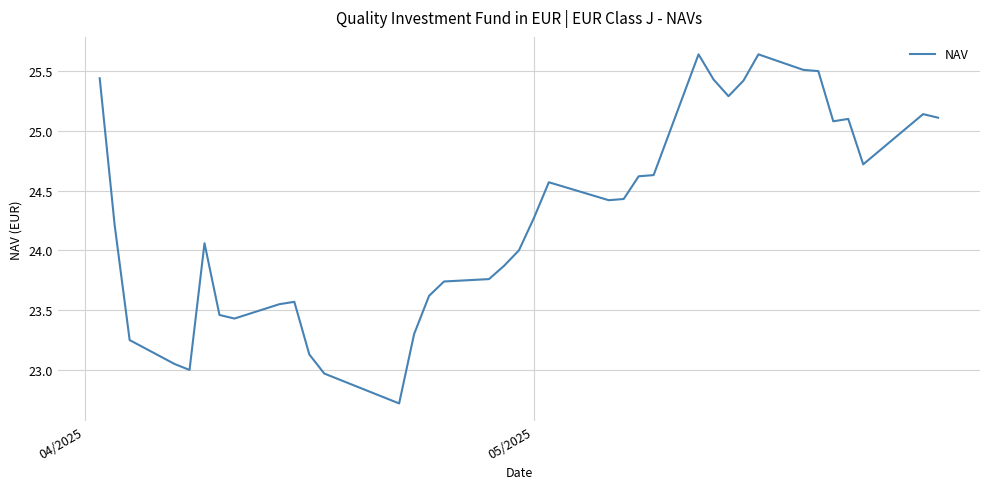

What is the average value?

24.3